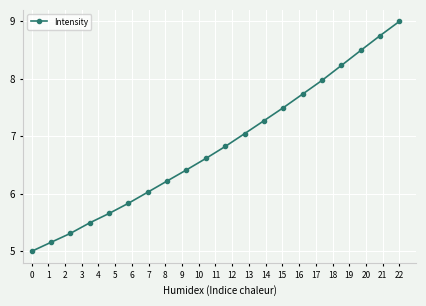

What is the value of the 2nd point from the left?

5.2